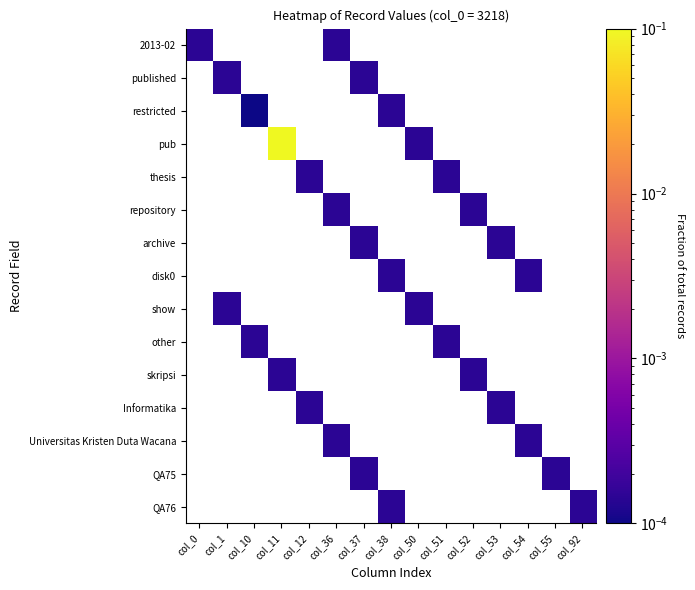

Is it true that disk0 equals 0.0 at col_38?

True